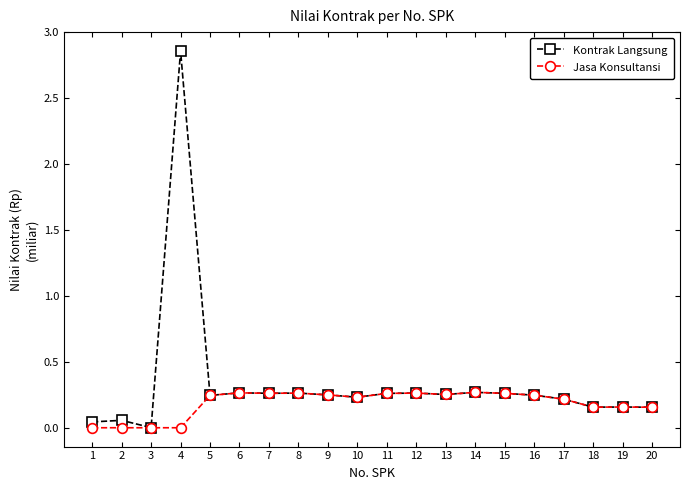

Which series has the widest spread of values?

Kontrak Langsung